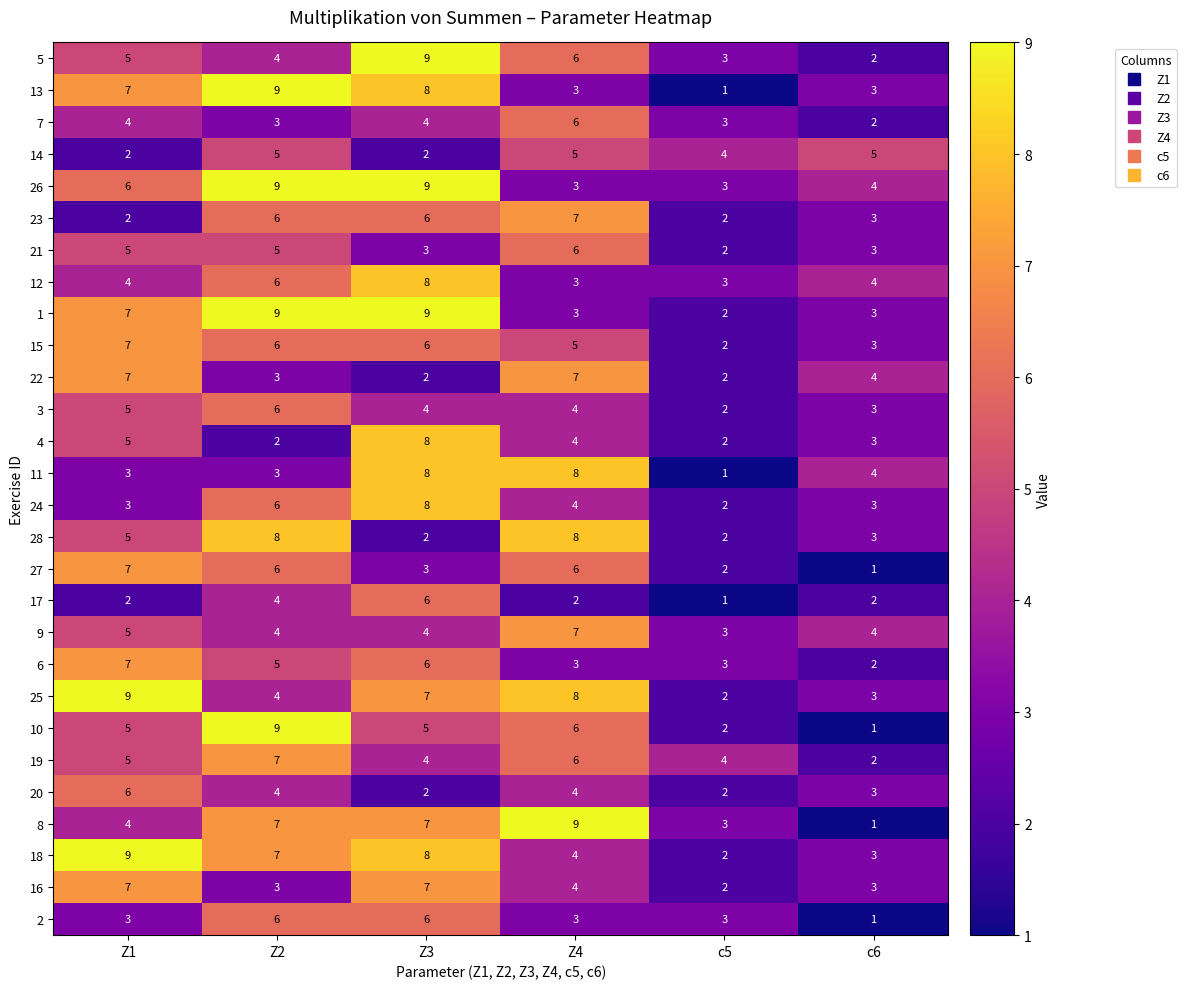

Count the 7 values in the range 3 to 4.

4